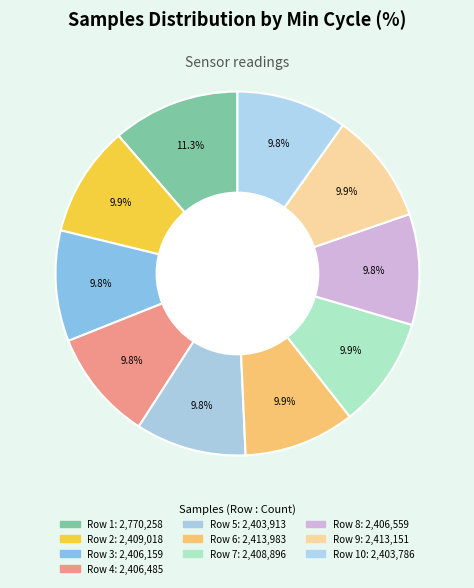

How many slices are in this pie chart?

10